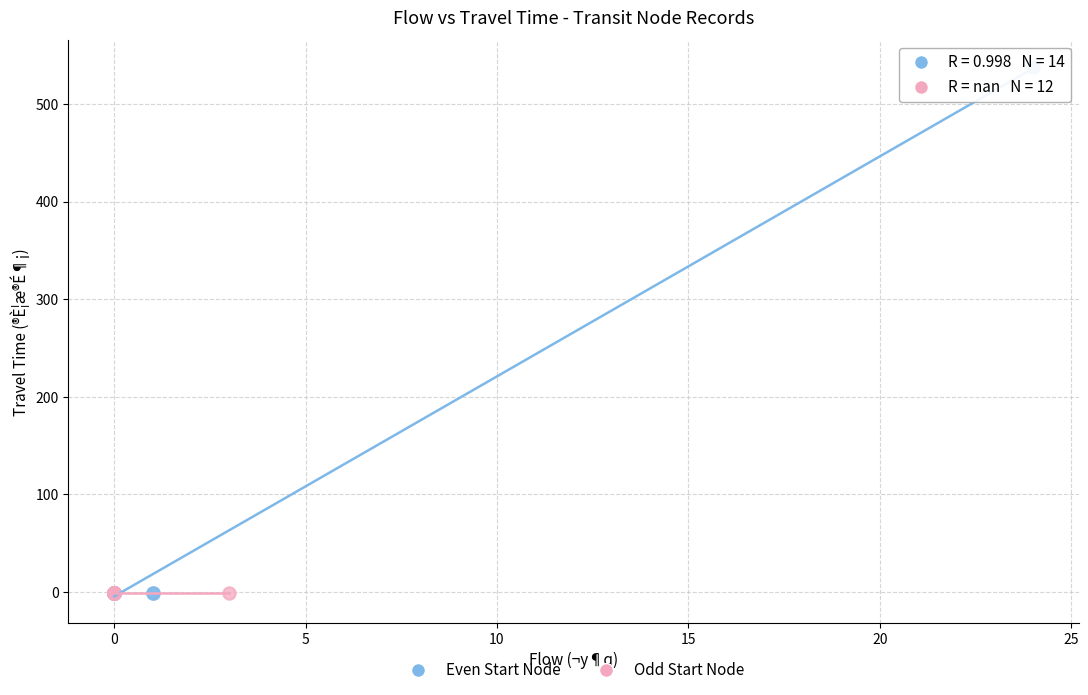

What are all the series names shown in the legend?

Even Start Node, Odd Start Node